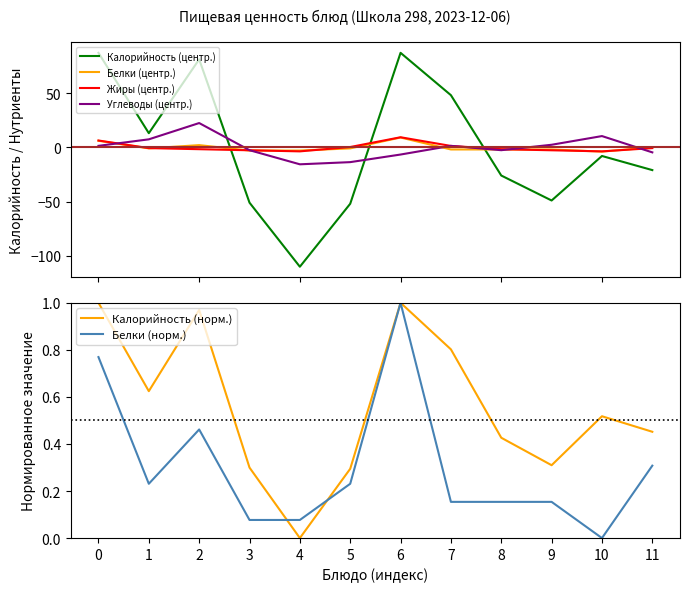

Does the chart display data point markers on the line(s)?

No